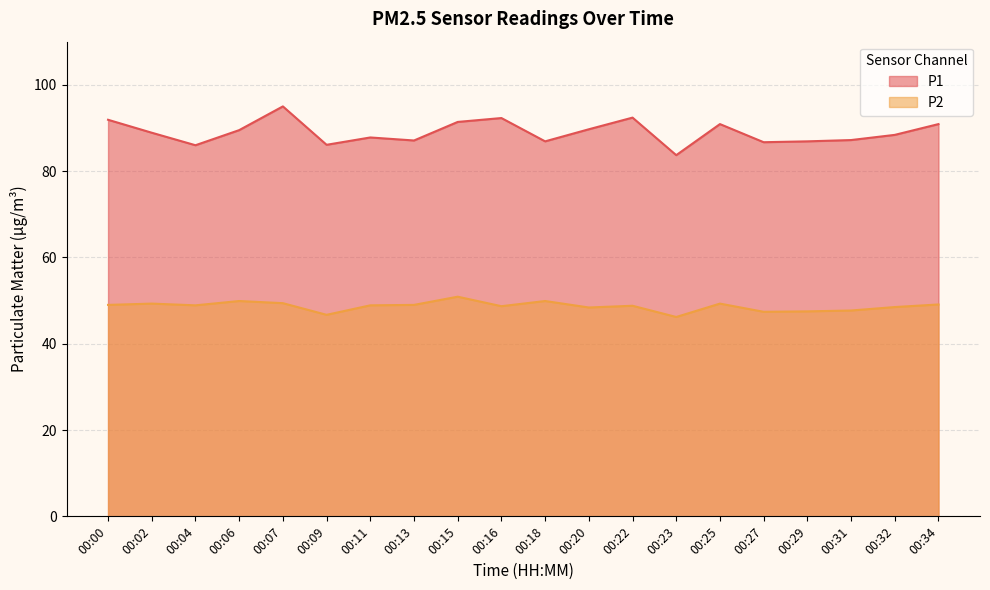

What are all the series names shown in the legend?

P1, P2